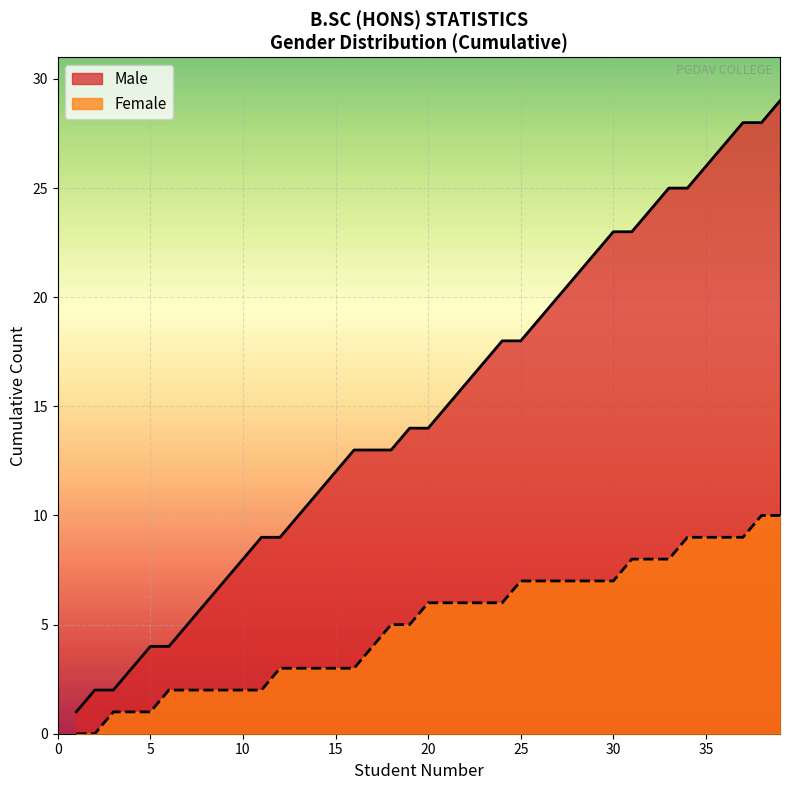

Which series has the largest total across all categories?

Male